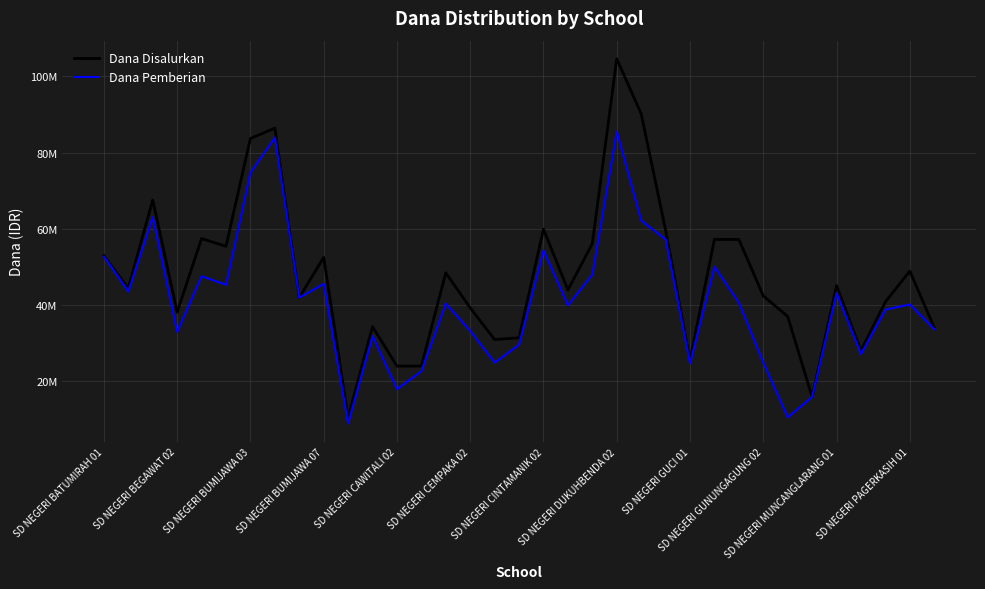

Which series has the widest spread of values?

Dana Disalurkan